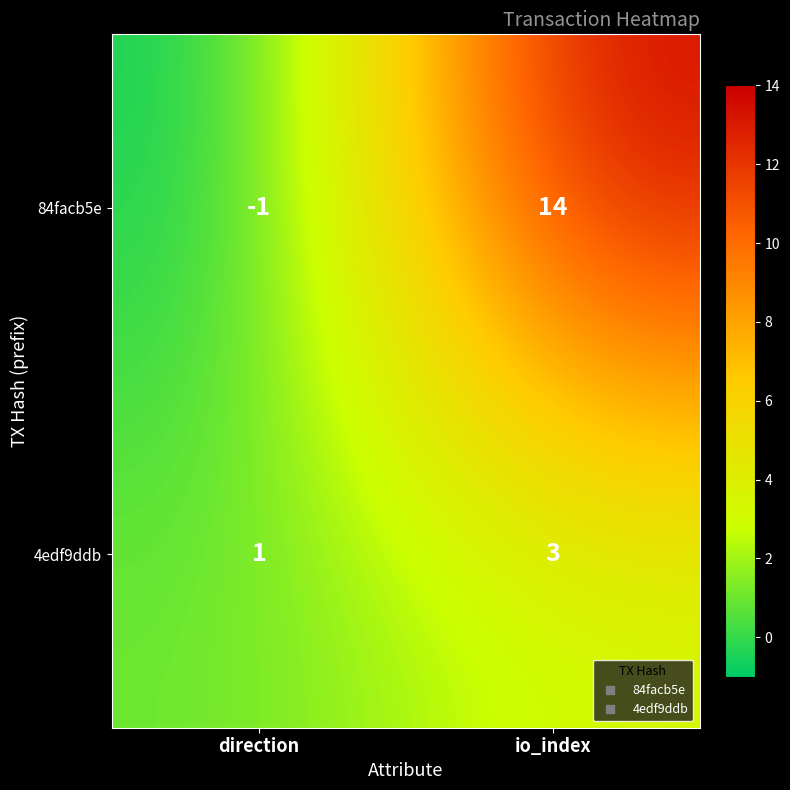

Between direction and io_index, which series saw the biggest shift?

84facb5e